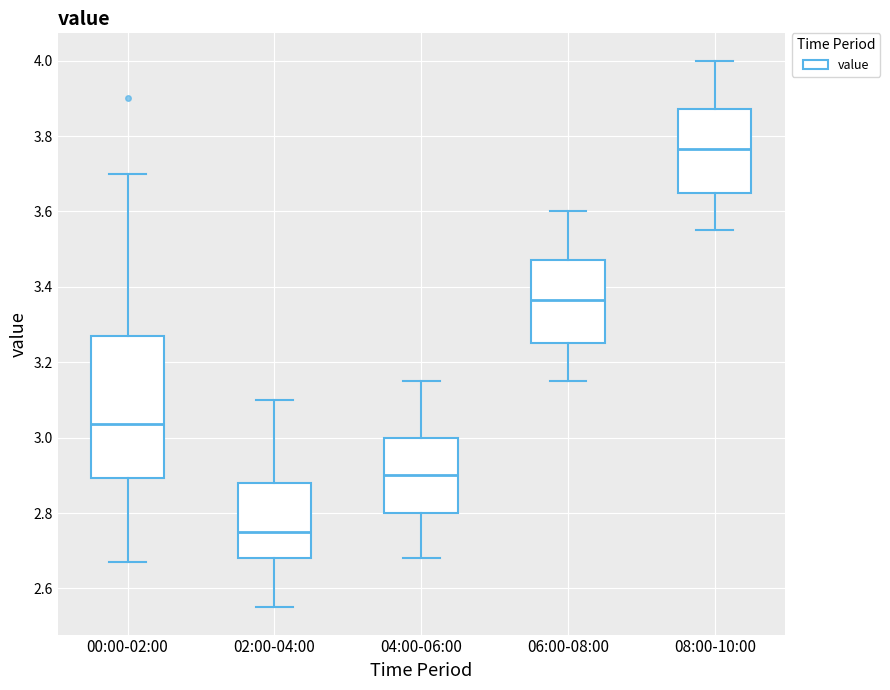

Which box has the lowest median line?

02:00-04:00